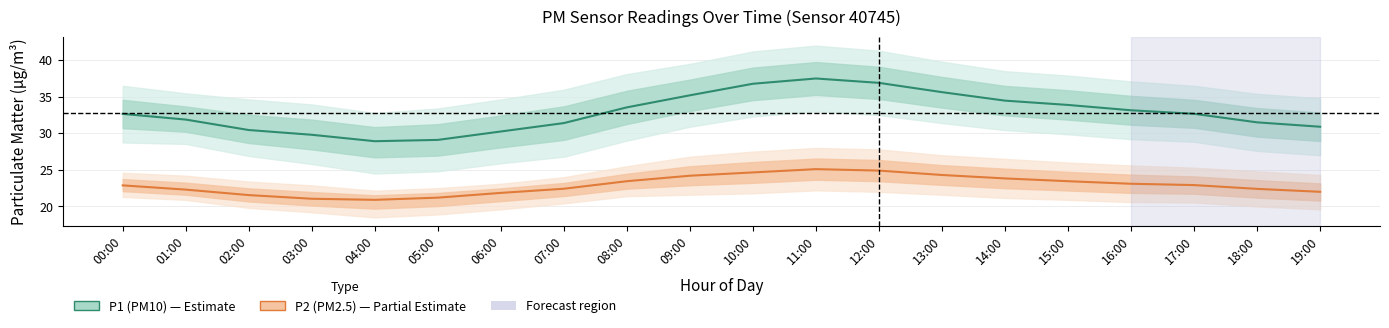

Which series has the widest spread of values?

P1 (PM10)